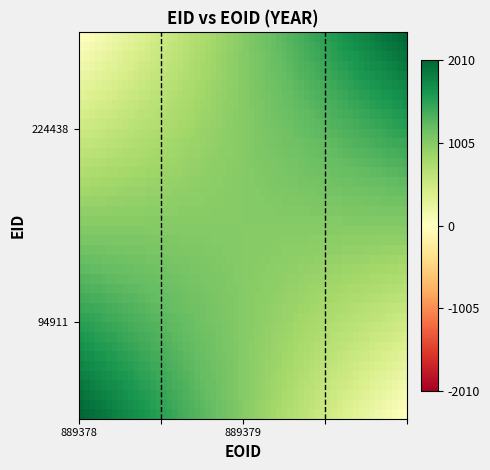

At how many categories does at least one series exceed 1949?

1